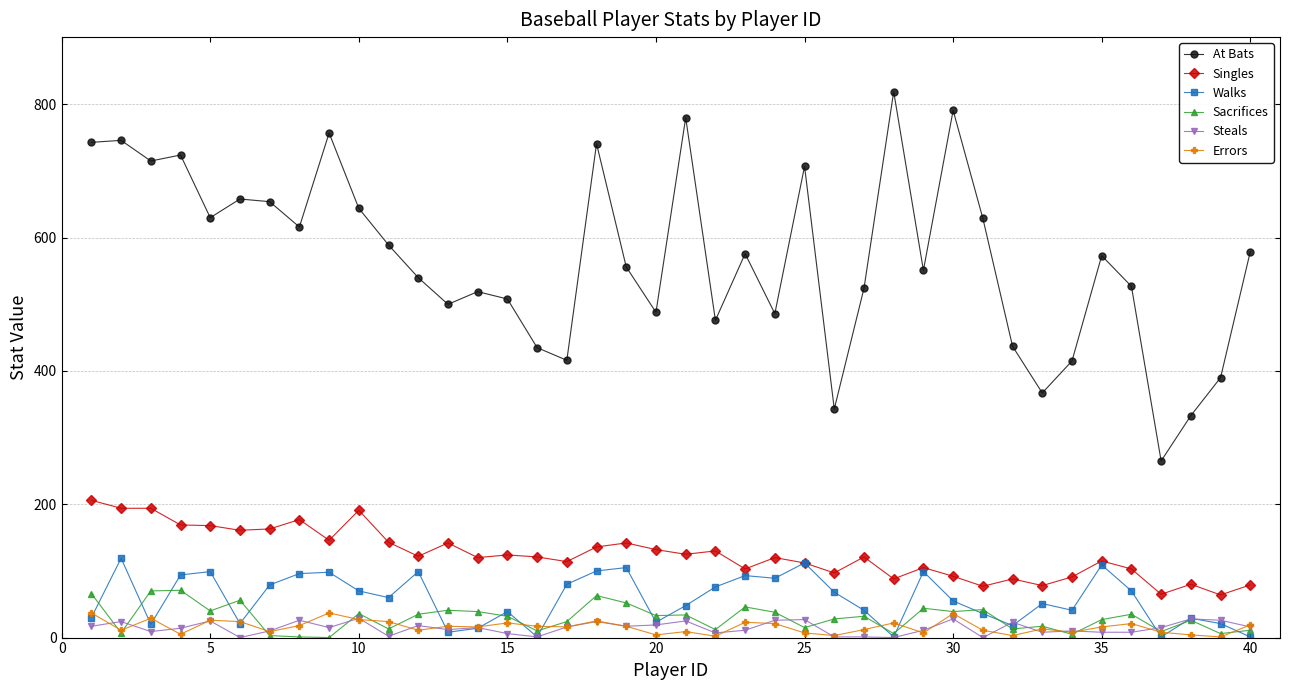

What is the maximum value for Errors?

37